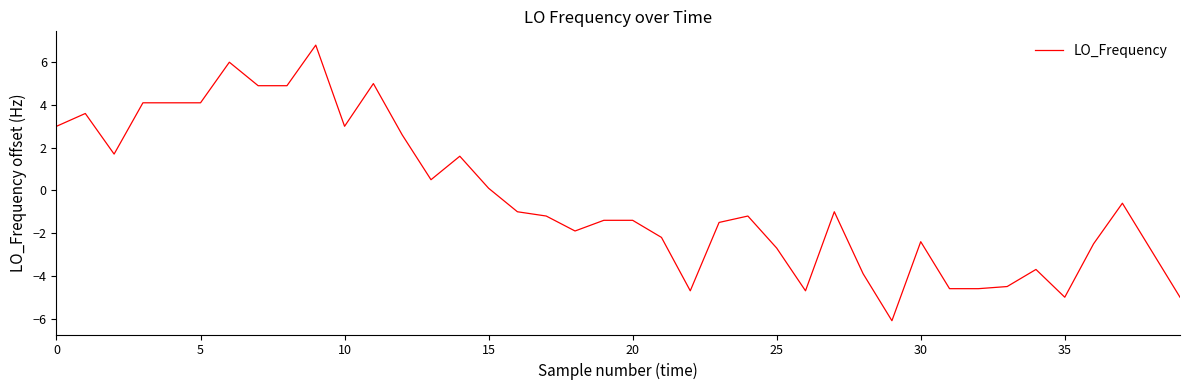

True or false: there are more than 0 points higher than both neighbors.

True